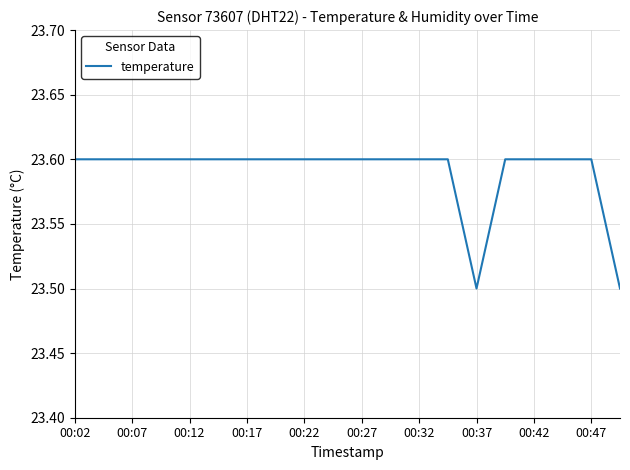

What is the minimum value shown in the chart?

23.5